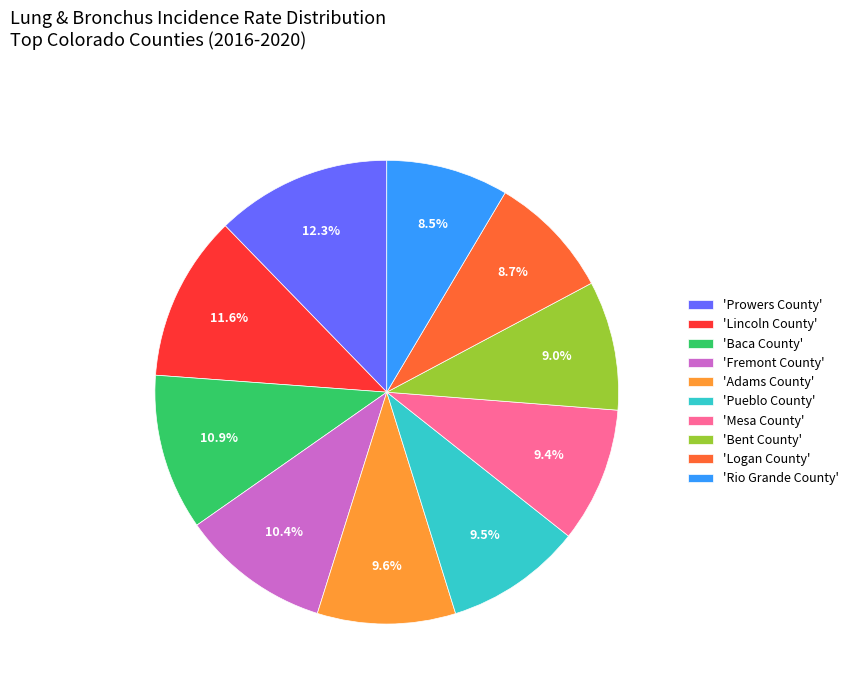

How many segments does this pie chart have?

10